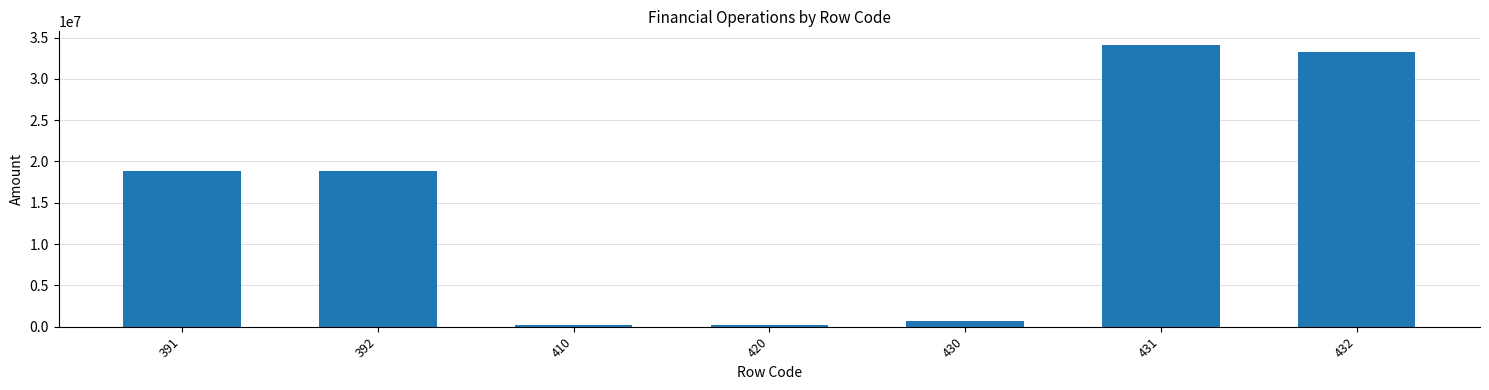

What is the difference between the maximum and second lowest values?

33830302.1